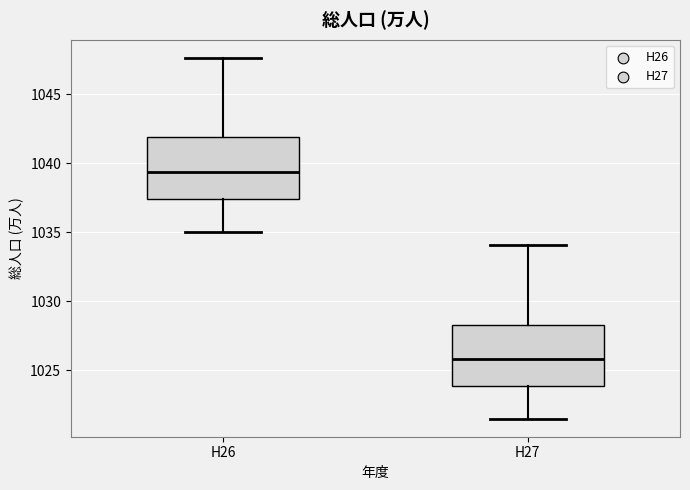

Reading left to right, read every box against the y-axis: the position of its median line, the range the box covers, and the ends of its whiskers. The values are not printed on the chart, so give them approximately, as read against the axis.

H26: median 1039.5, box 1037.5 to 1042.0, whiskers 1035.0 to 1047.5
H27: median 1026.0, box 1024.0 to 1028.5, whiskers 1021.5 to 1034.0